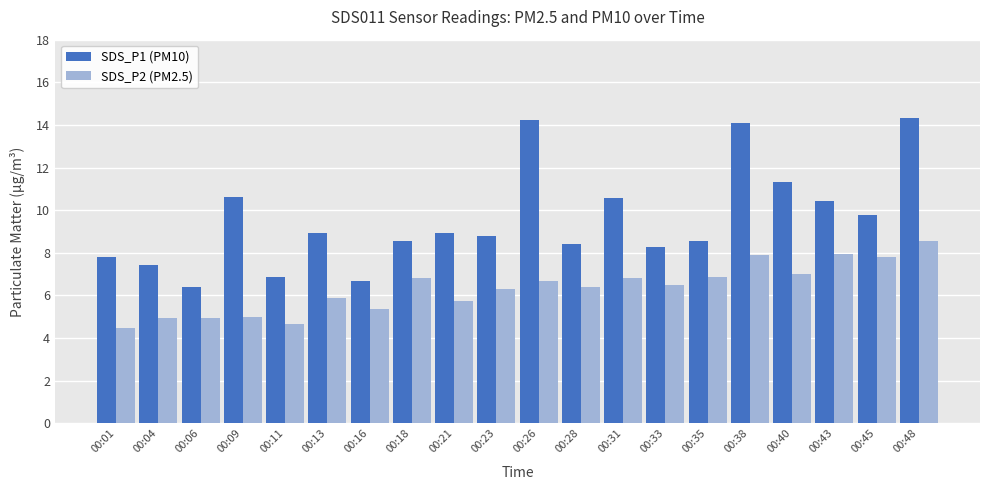

Is it true that SDS_P1 (PM10) equals 7.1 at 00:48?

False